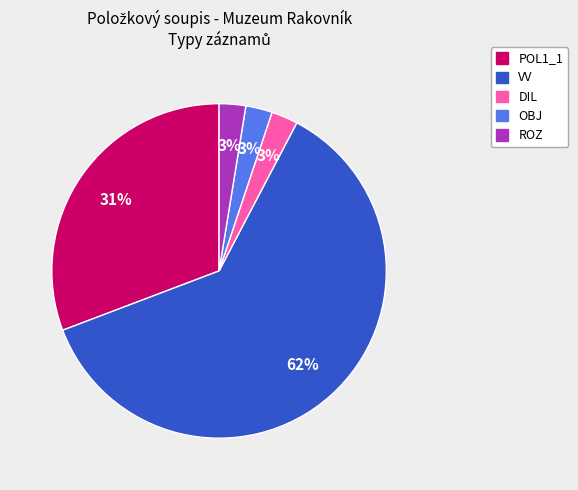

What percentage is the DIL slice, to the nearest percent?

3%